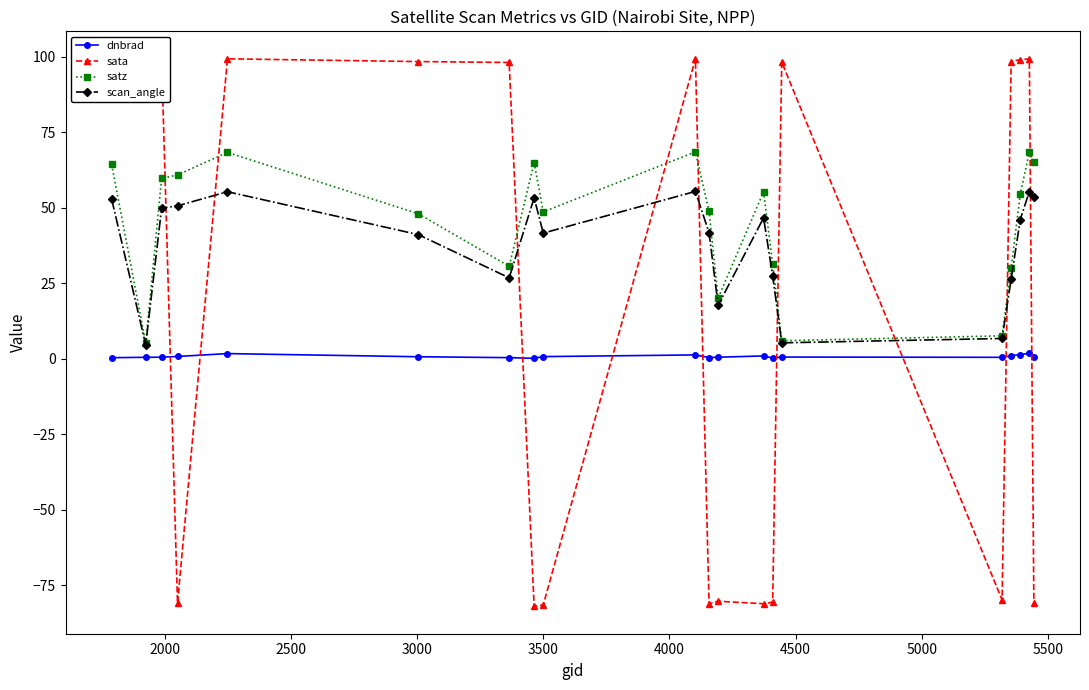

Rank the series by their average value, from highest to lowest.

satz, scan_angle, sata, dnbrad